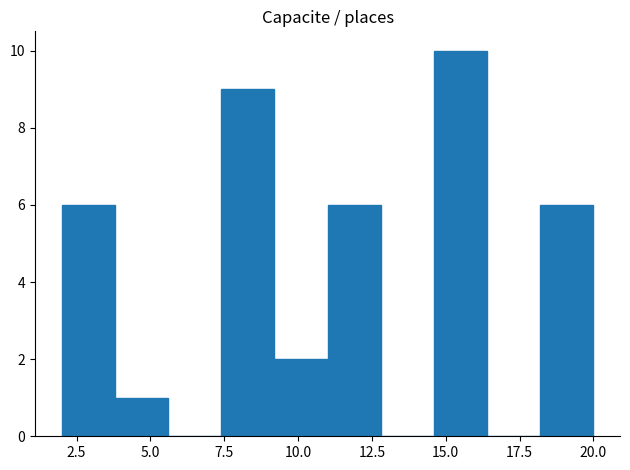

Around what value on the x-axis is the tallest bar? Give the approximate position of its centre, as read against the axis.

15.5